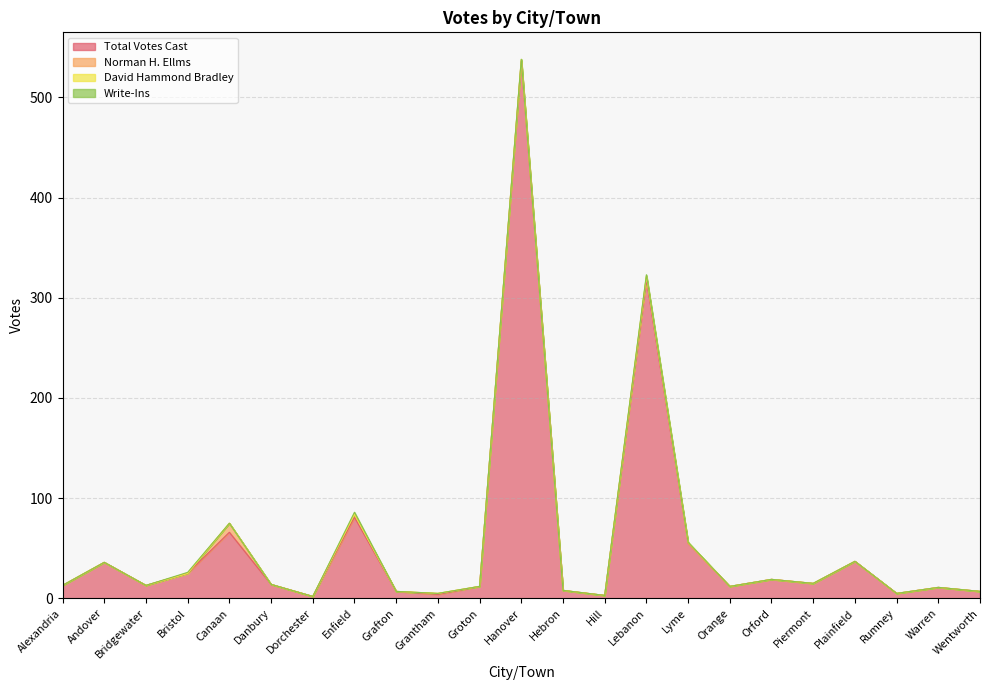

Reading left to right, list all the values displayed in this chart.

Total Votes Cast: Alexandria=13	Andover=36	Bridgewater=13	Bristol=25	Canaan=66	Danbury=14	Dorchester=2	Enfield=81	Grafton=7	Grantham=4	Groton=12	Hanover=536	Hebron=8	Hill=3	Lebanon=318	Lyme=55	Orange=12	Orford=19	Piermont=15	Plainfield=37	Rumney=5	Warren=11	Wentworth=7
Norman H. Ellms: Alexandria=0	Andover=0	Bridgewater=0	Bristol=0	Canaan=9	Danbury=0	Dorchester=0	Enfield=3	Grafton=0	Grantham=1	Groton=0	Hanover=1	Hebron=0	Hill=0	Lebanon=3	Lyme=0	Orange=0	Orford=0	Piermont=0	Plainfield=0	Rumney=0	Warren=0	Wentworth=0
David Hammond Bradley: Alexandria=0	Andover=0	Bridgewater=0	Bristol=0	Canaan=0	Danbury=0	Dorchester=0	Enfield=0	Grafton=0	Grantham=0	Groton=0	Hanover=1	Hebron=0	Hill=0	Lebanon=1	Lyme=1	Orange=0	Orford=0	Piermont=0	Plainfield=0	Rumney=0	Warren=0	Wentworth=0
Write-Ins: Alexandria=0	Andover=0	Bridgewater=0	Bristol=1	Canaan=0	Danbury=0	Dorchester=0	Enfield=2	Grafton=0	Grantham=0	Groton=0	Hanover=0	Hebron=0	Hill=0	Lebanon=1	Lyme=0	Orange=0	Orford=0	Piermont=0	Plainfield=0	Rumney=0	Warren=0	Wentworth=0